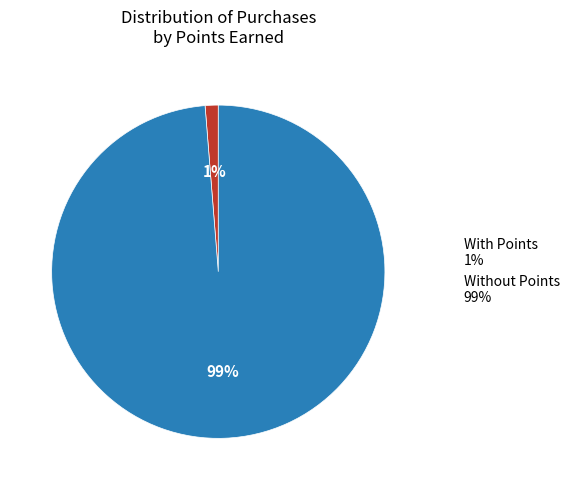

Which slice is the largest?

Without Points 99%